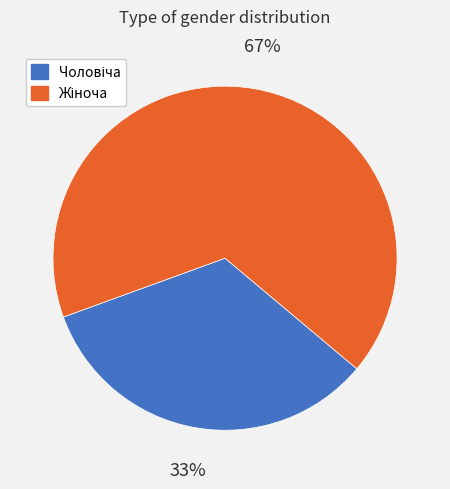

To the nearest percent, what is the average slice percentage?

50%